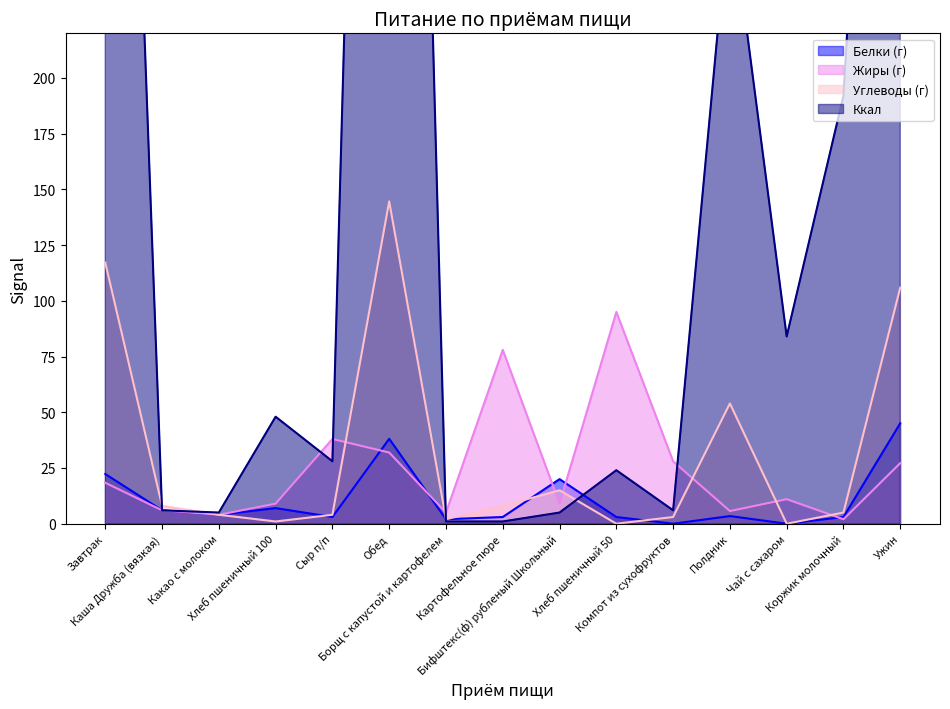

Is it true that Углеводы (г) equals 202.7 at Завтрак?

False